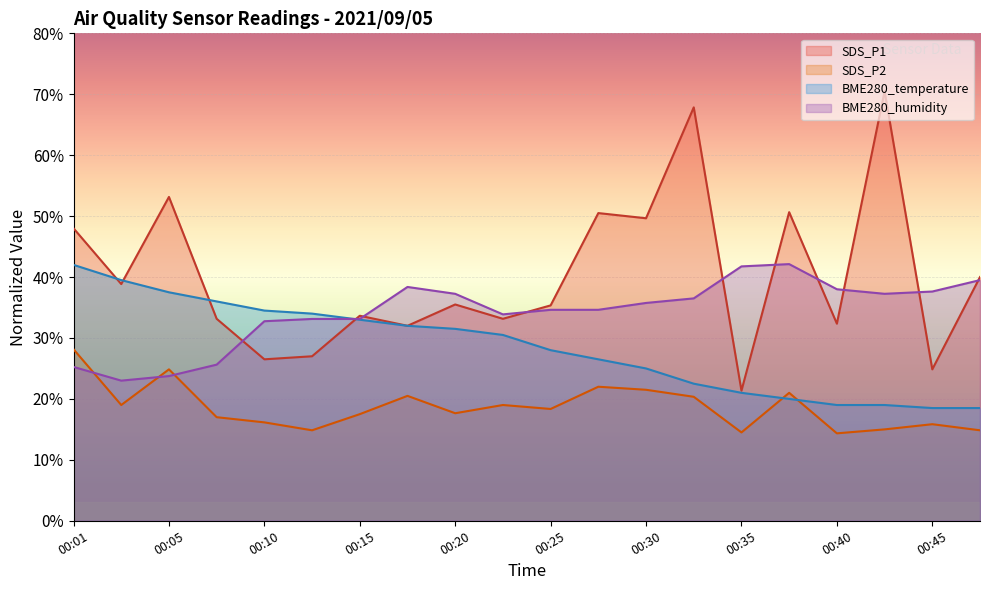

In BME280_humidity, how many points are lower than both neighbors (excluding endpoints)?

3